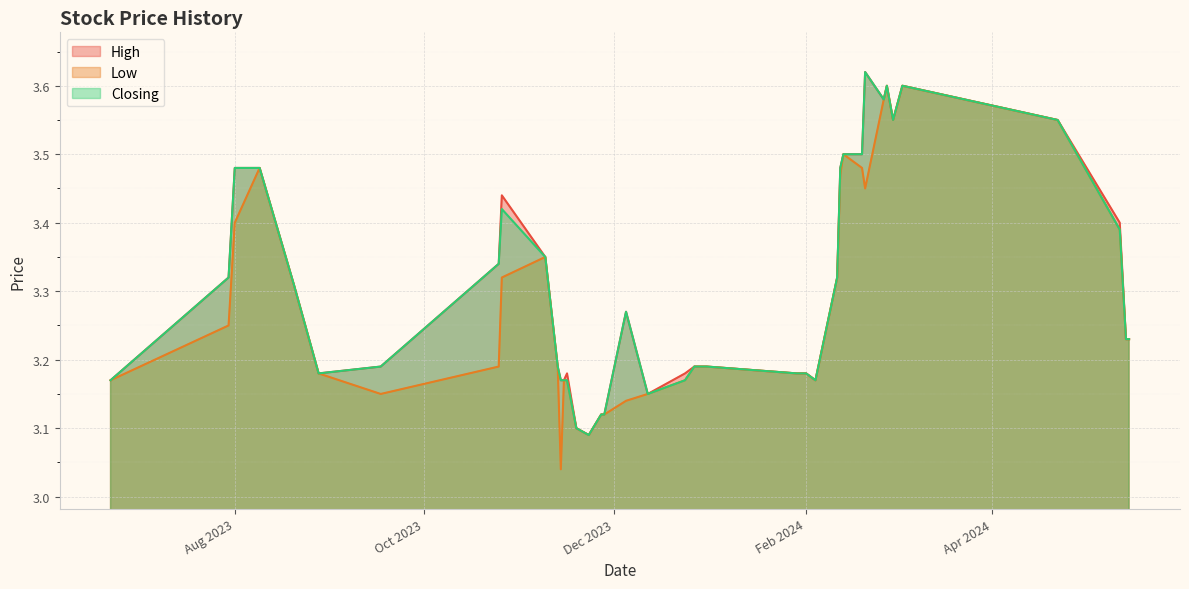

True or false: Low and High cross at least once.

False